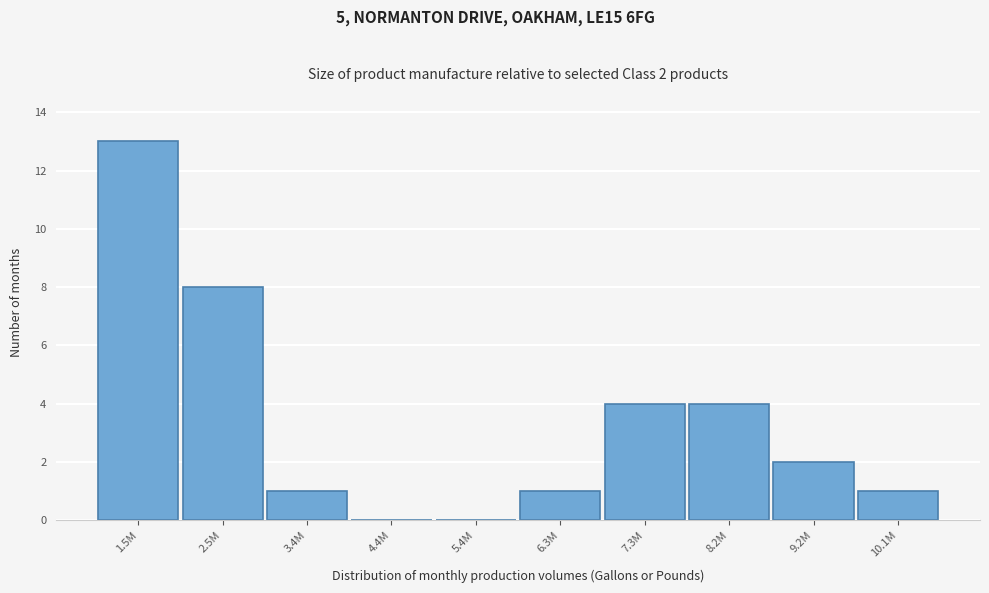

Reading right to left, transcribe all the data shown in this chart.

10.1M=1	9.2M=2	8.2M=4	7.3M=4	6.3M=1	5.4M=0	4.4M=0	3.4M=1	2.5M=8	1.5M=13